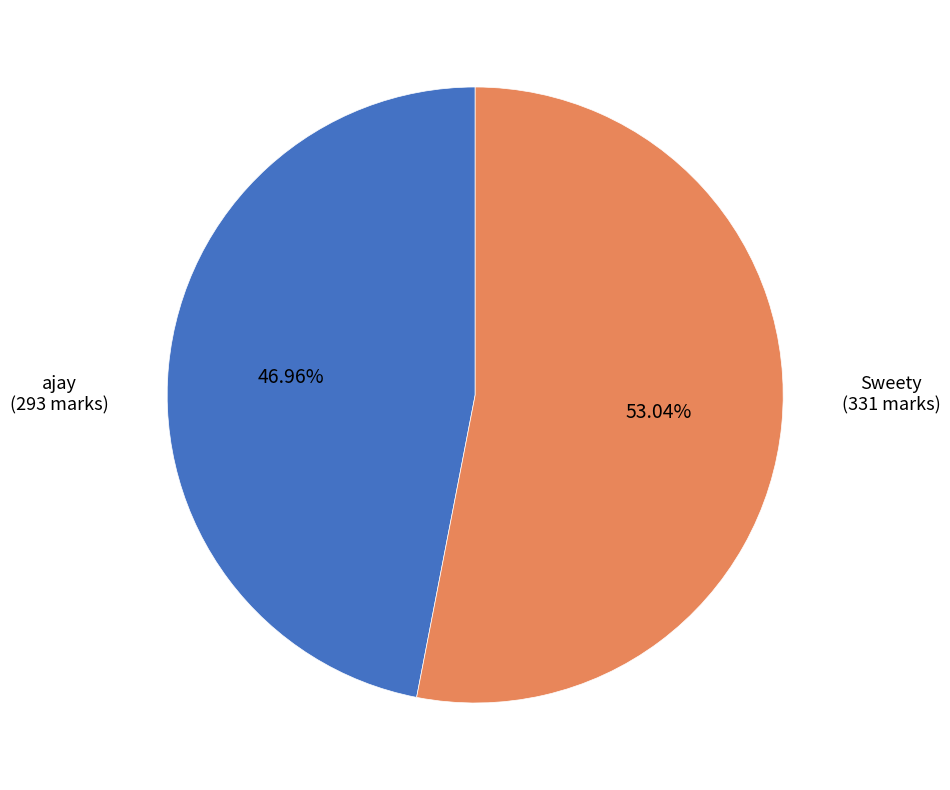

Is there a majority slice in this chart?

Yes